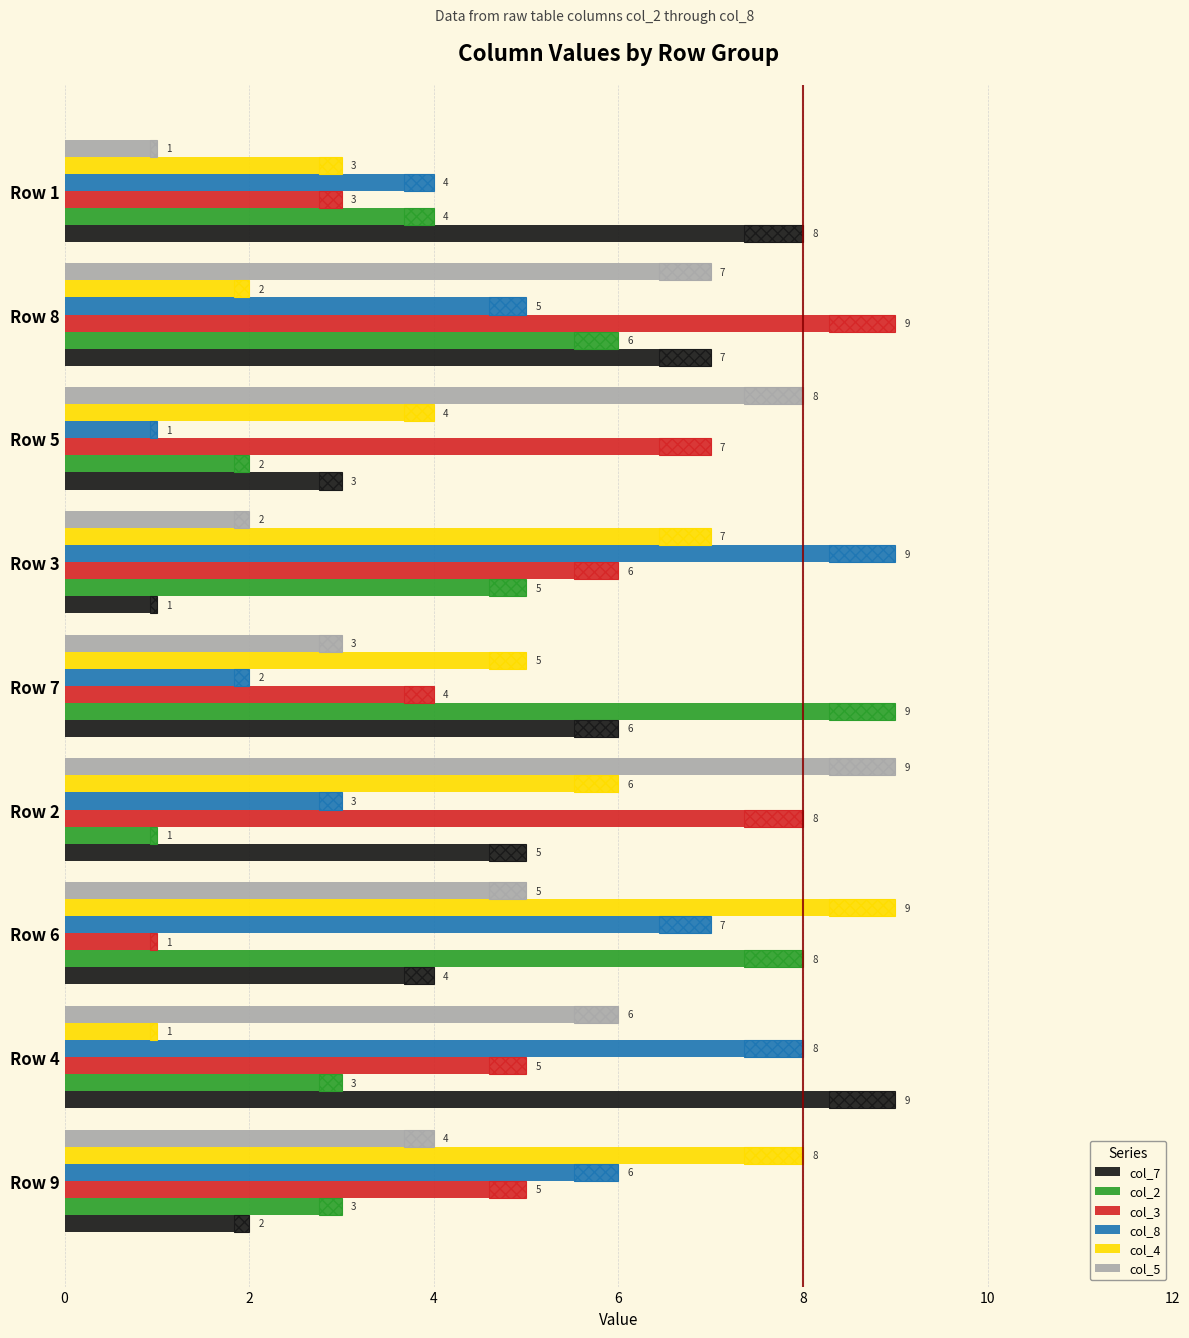

What is the average value of the col_8 series?

5